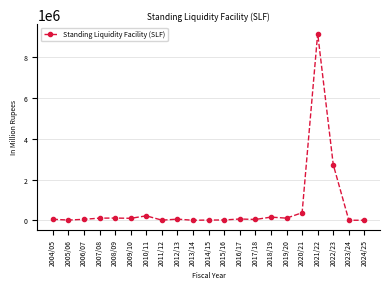

What is the difference between the maximum and second lowest values?

9170106.1